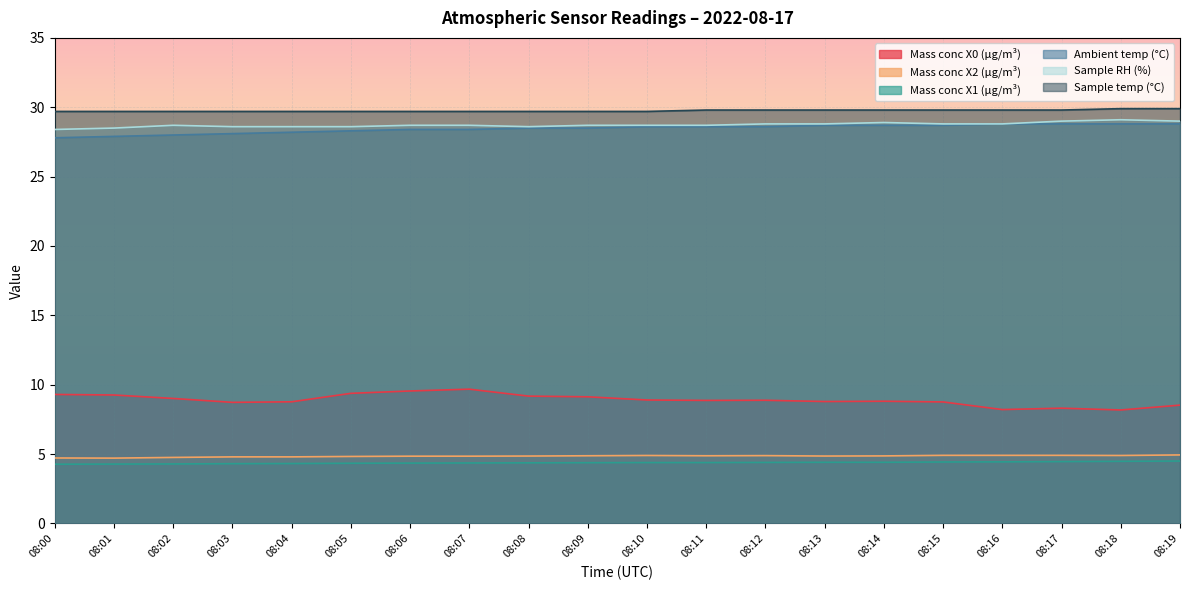

Which series has the largest total across all categories?

Sample temp (°C)